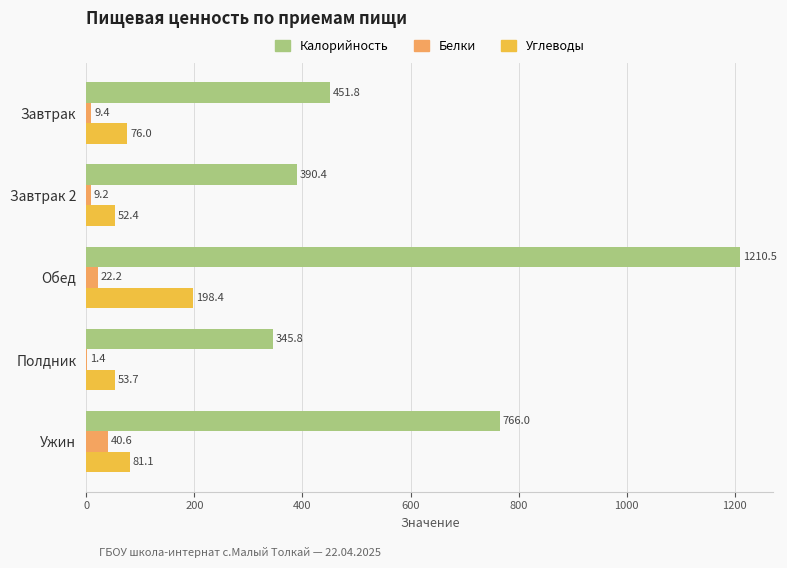

What is the maximum value for Белки?

40.6